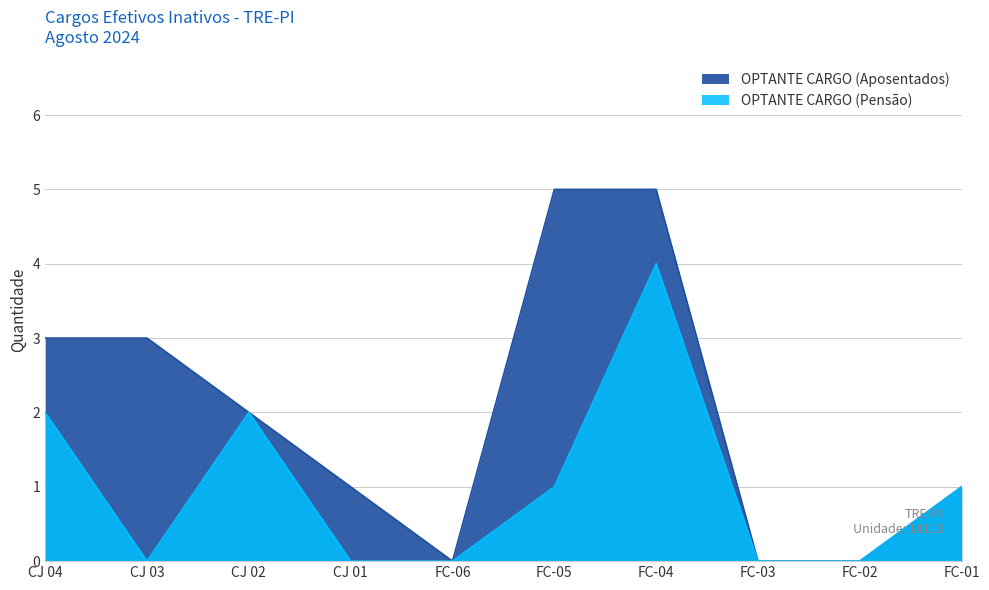

Which has a higher value, CJ 03 or FC-03?

CJ 03